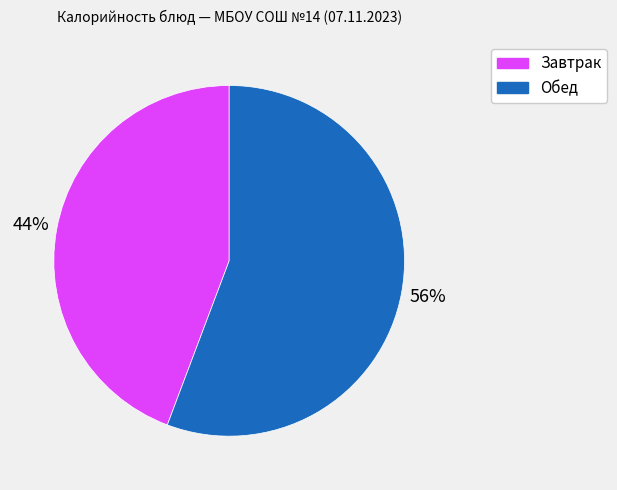

To the nearest percent, what is the average slice percentage?

50%